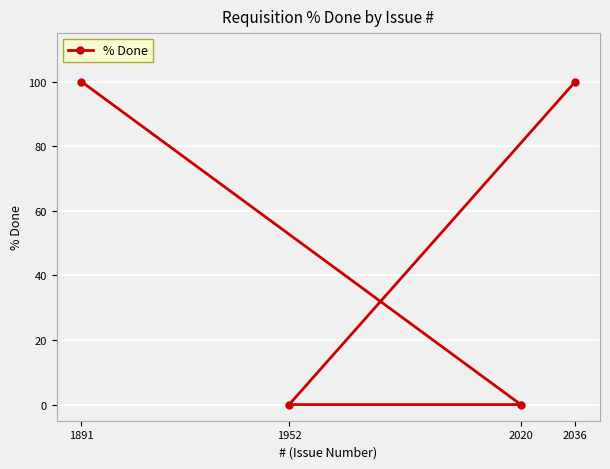

Rank the categories by value from lowest to highest.

2020, 1952, 1891, 2036